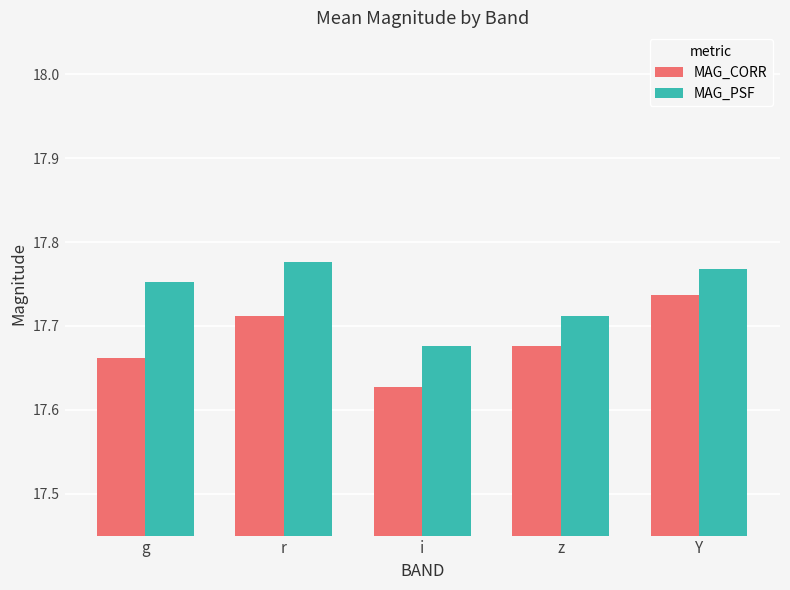

Which category has the lowest value in the MAG_CORR series?

i